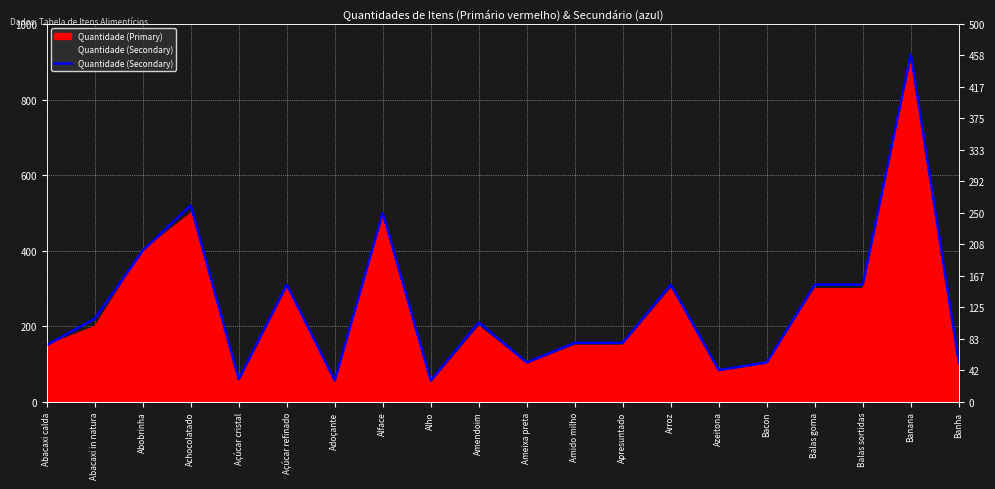

Where is the data nearest to the value 244?

Alface